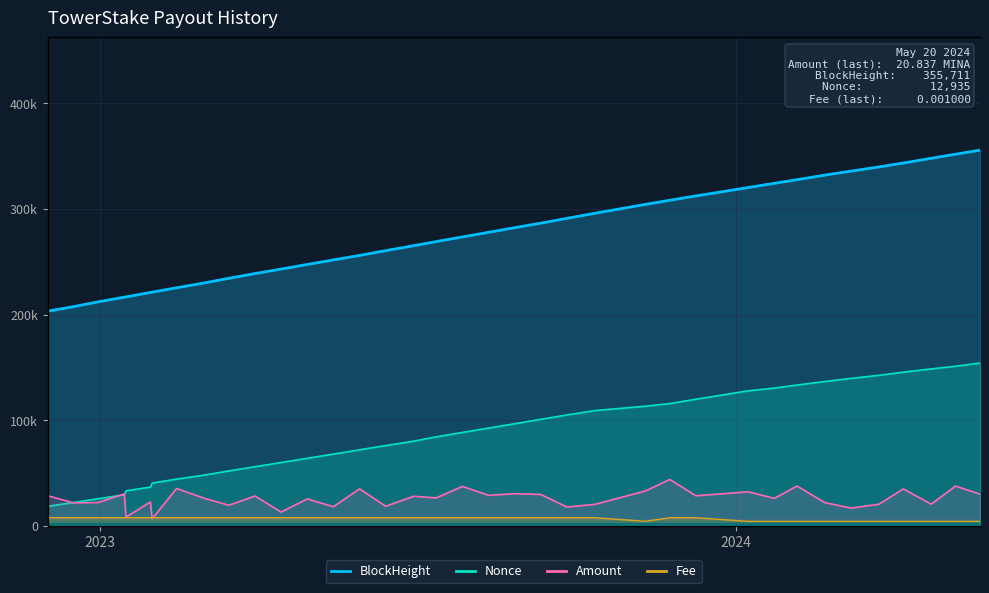

Is the value of Nonce at 2023-11-10 greater than the value of BlockHeight at 2024-03-23?

No